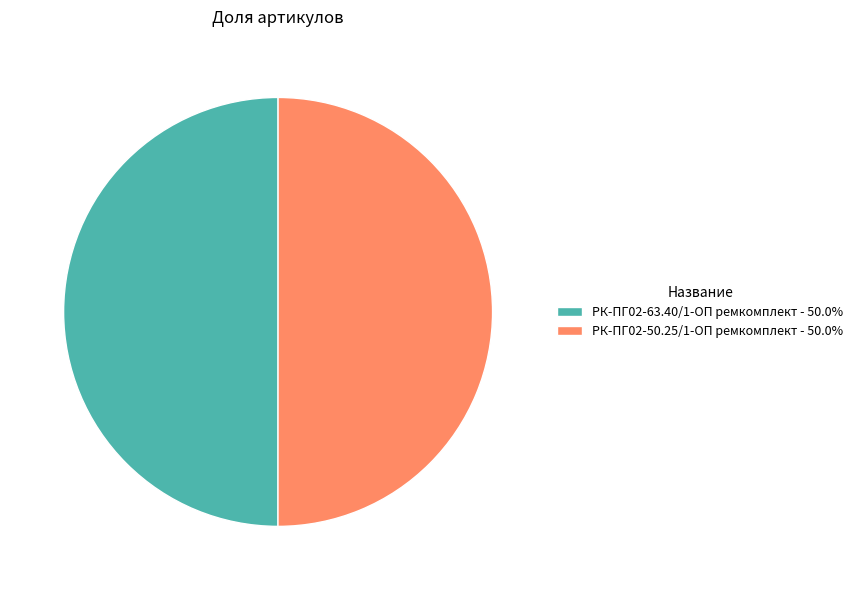

What is the ratio of the value at РК-ПГ02-50.25/1-ОП ремкомплект - 50.0% to the value at РК-ПГ02-63.40/1-ОП ремкомплект - 50.0%?

1.0